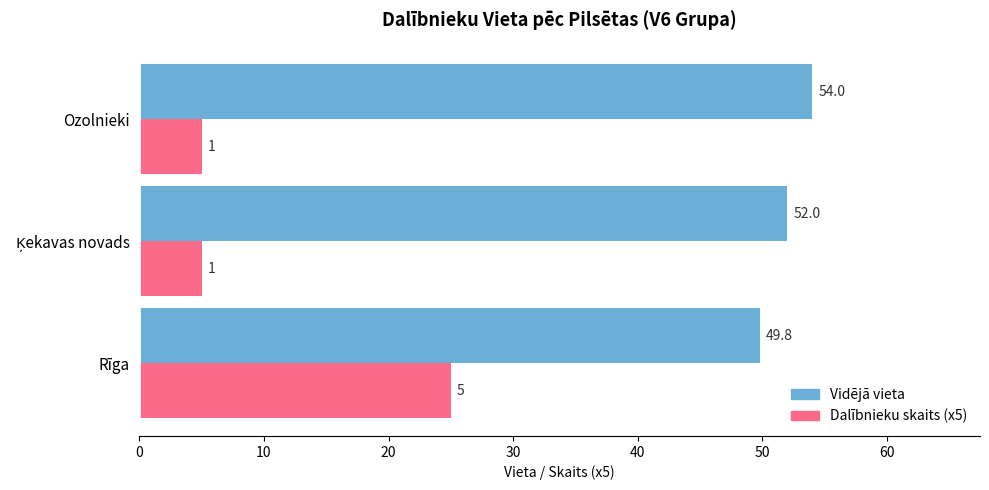

How many categories are shown in the chart?

3